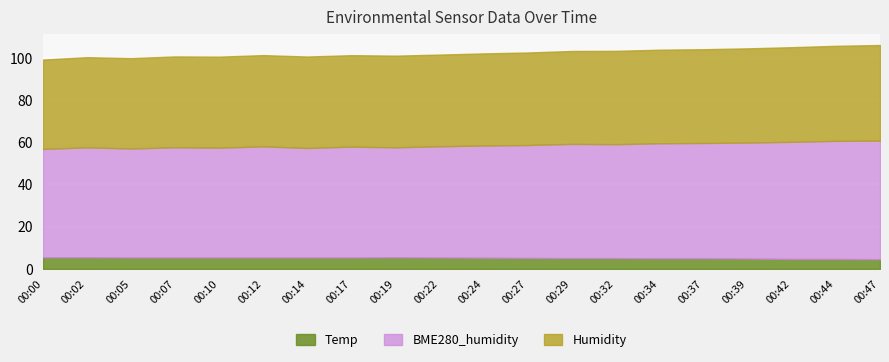

The Temp series shows 4.7 at 00:44. True or false?

True